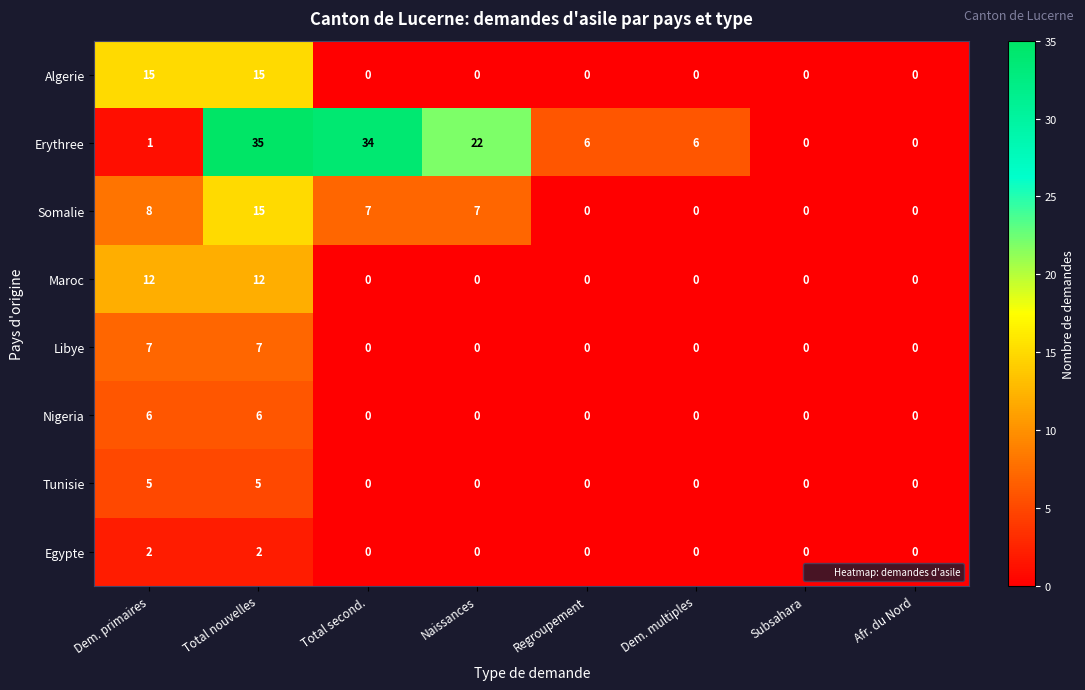

At how many categories does at least one series exceed 19?

3